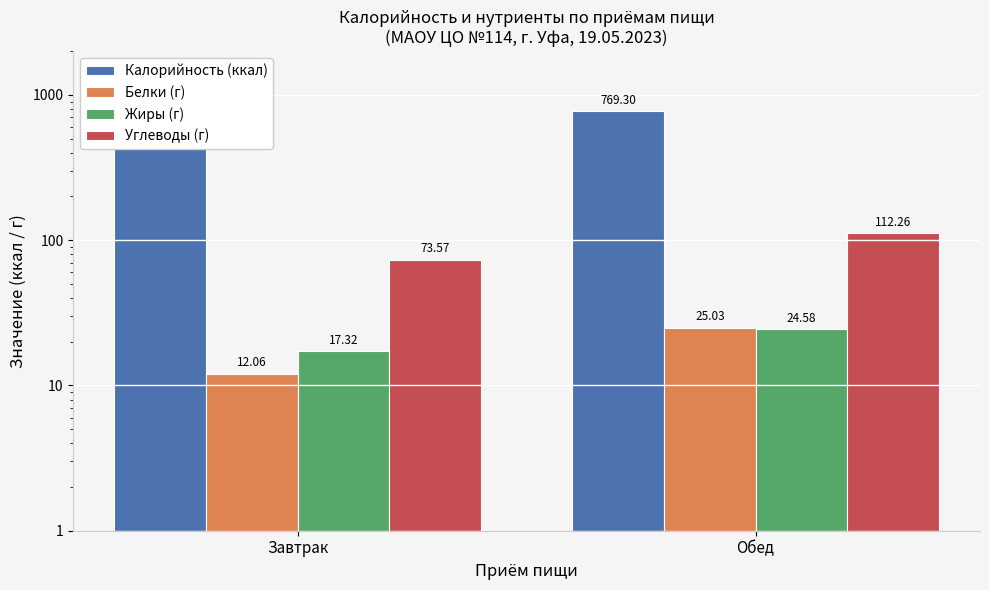

Reading right to left, extract all data points from this chart.

Калорийность (ккал): 769.3	498.9
Белки (г): 25.0	12.1
Жиры (г): 24.6	17.3
Углеводы (г): 112.3	73.6